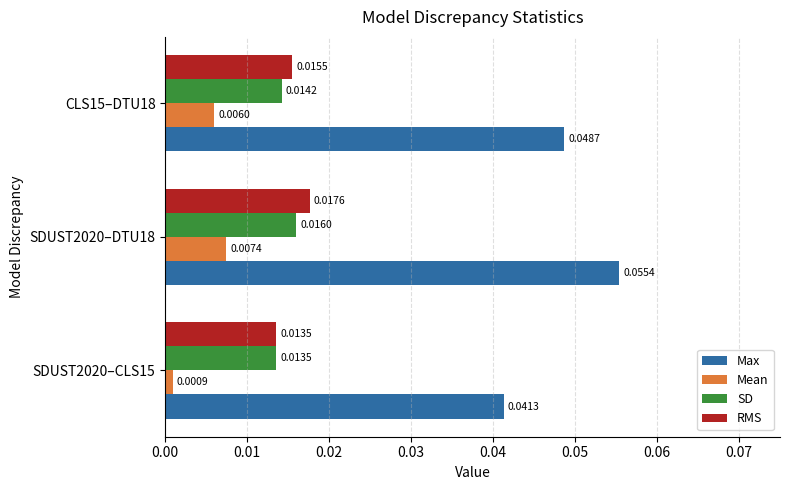

At which label does RMS reach its peak?

SDUST2020–DTU18